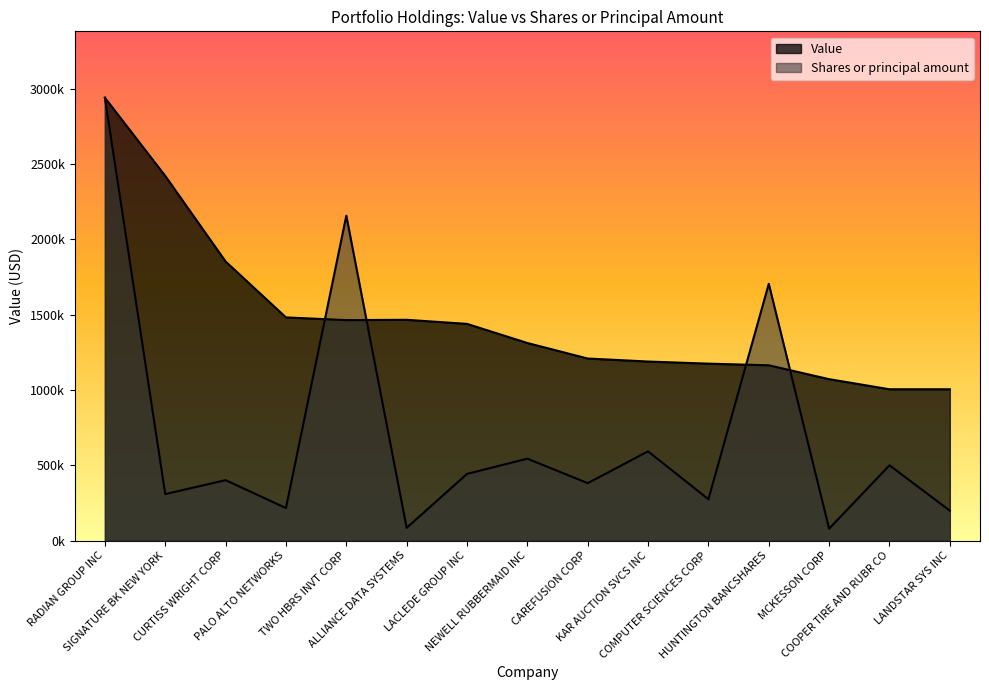

Where do Shares or principal amount and Value first cross each other?

PALO ALTO NETWORKS and TWO HBRS INVT CORP